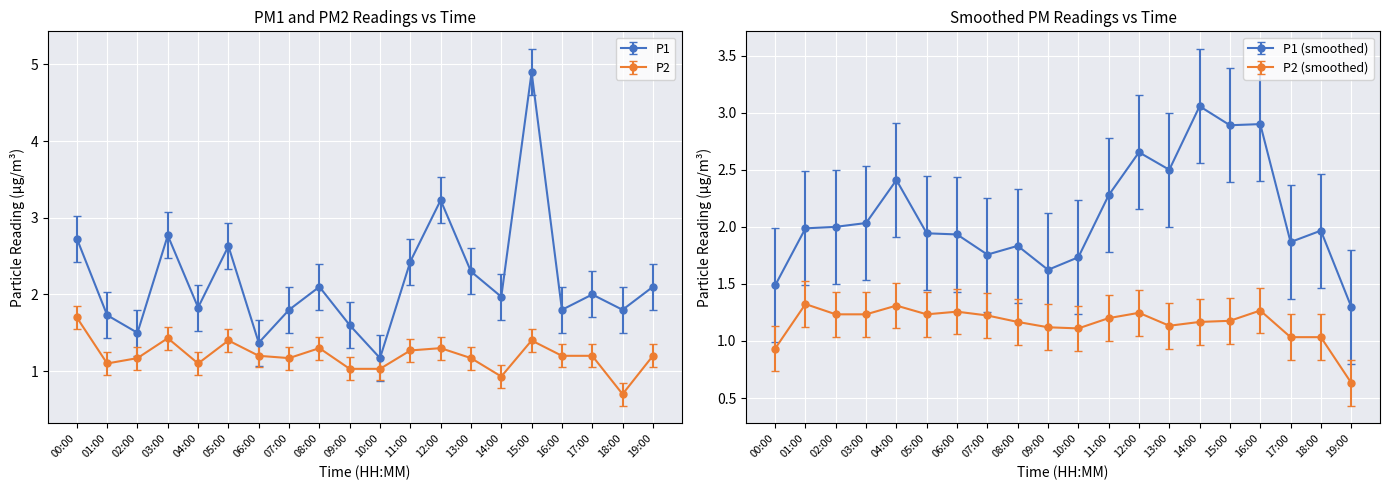

How many interior local peaks does the P1 series have?

6